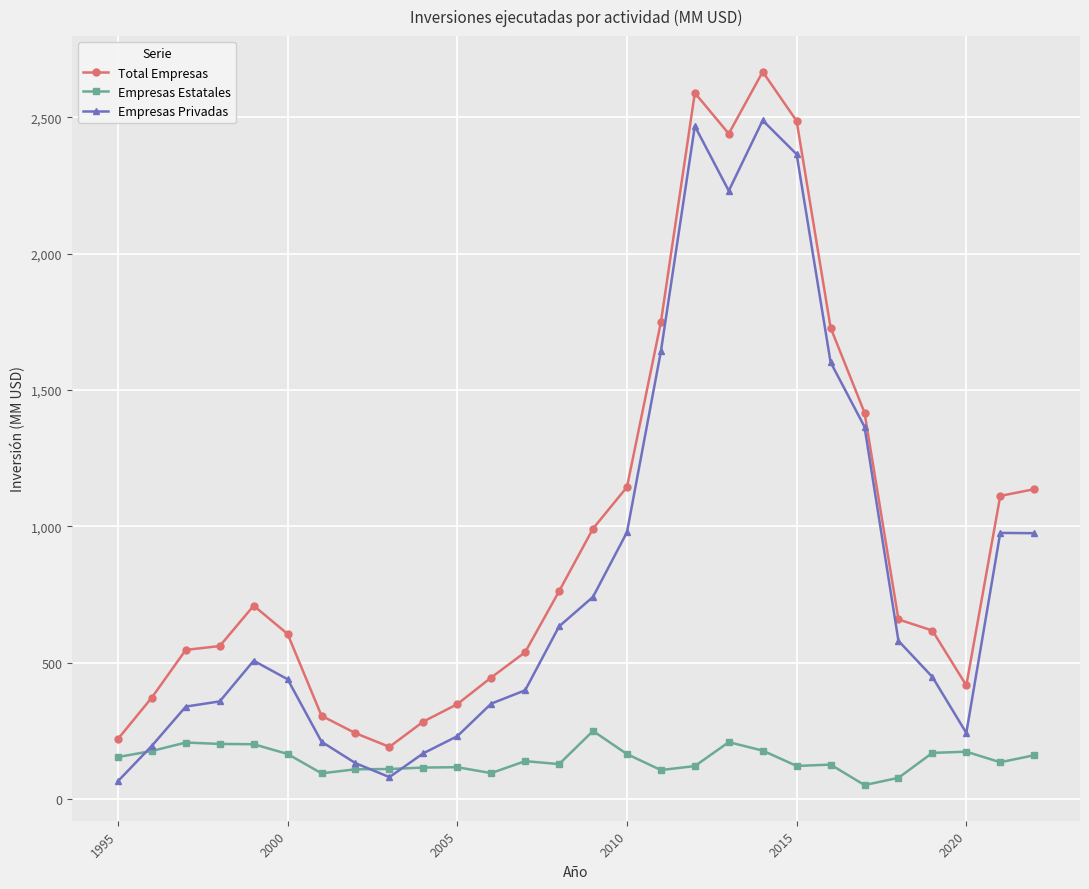

True or false: Total Empresas has more than 1 points higher than both neighbors.

True